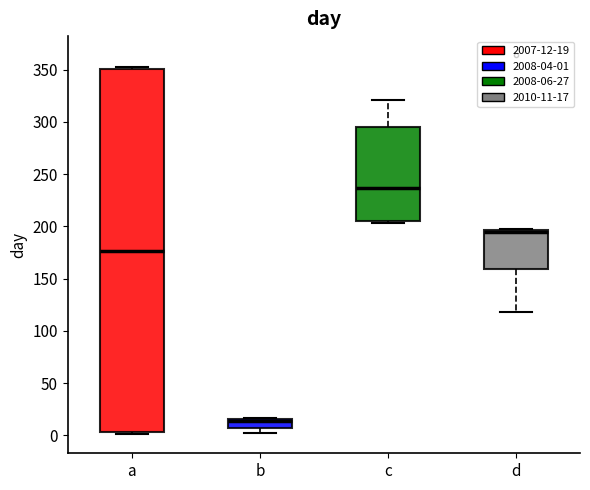

Where is the upper edge of the box for b on the y-axis? The values are not printed on the chart, so give them approximately, as read against the axis.

15